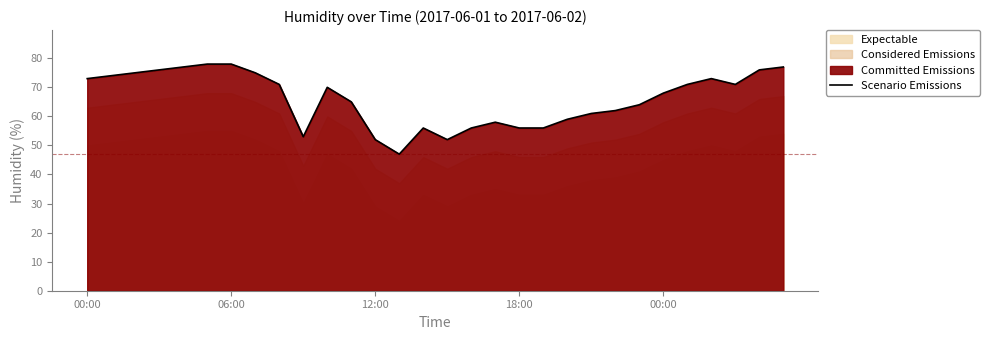

What is the label of the 19th point from the right?

11